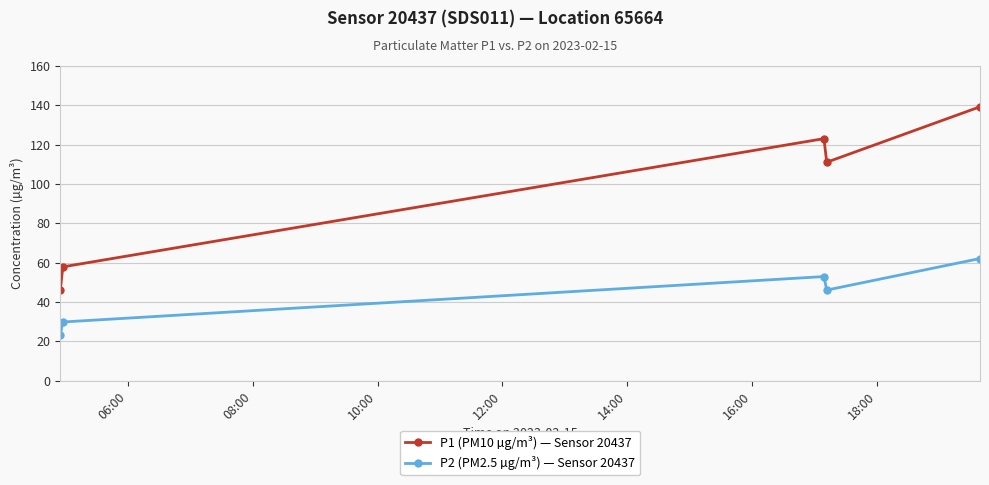

In P2 (PM2.5 µg/m³) — Sensor 20437, how many points are lower than both neighbors (excluding endpoints)?

1